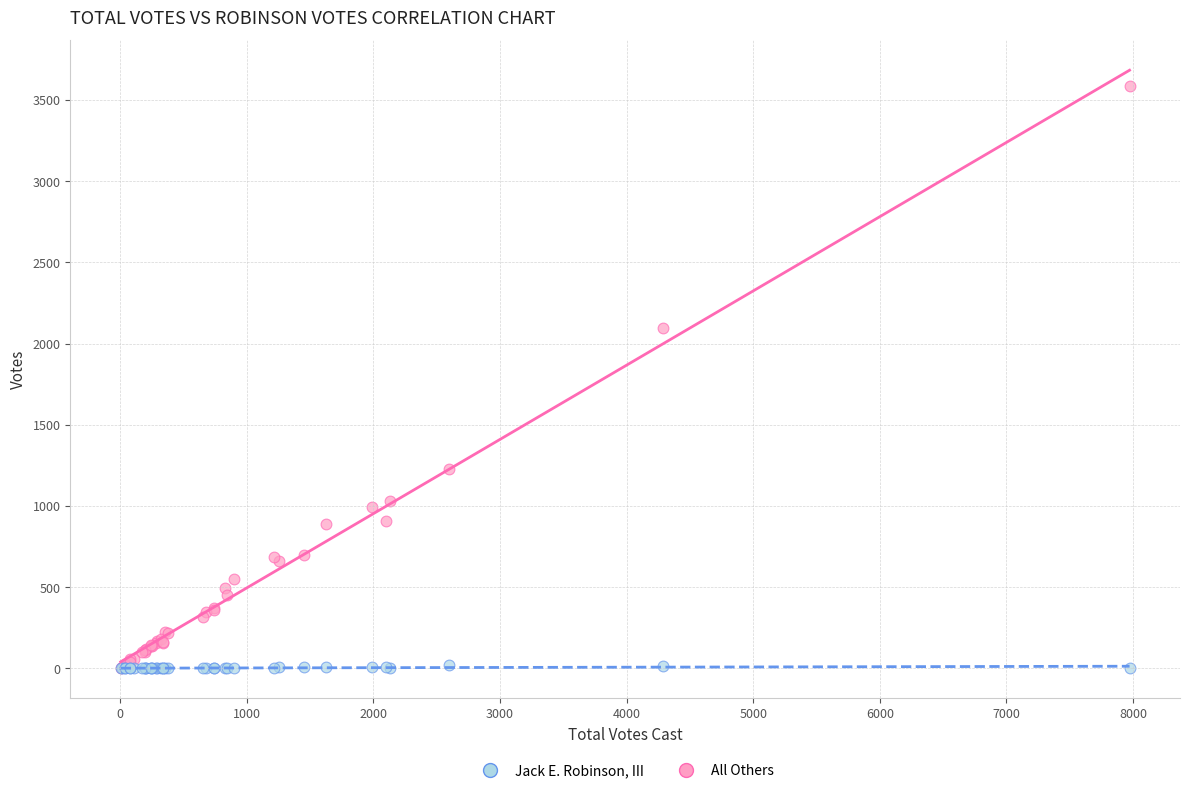

Across all series, what Y value is closest to 1792?

2098